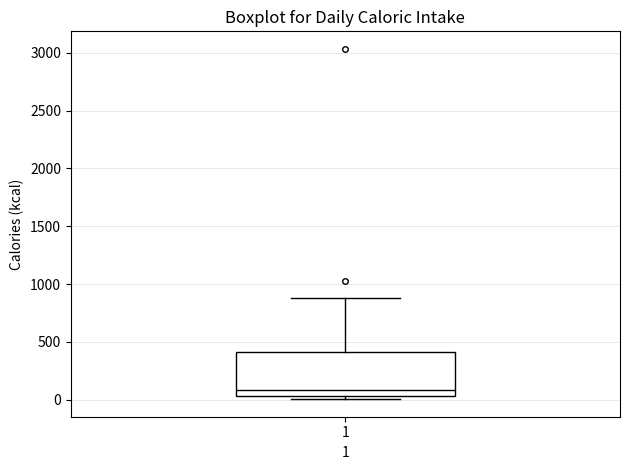

Where is the upper edge of the box at x = 1 on the y-axis? The values are not printed on the chart, so give them approximately, as read against the axis.

400